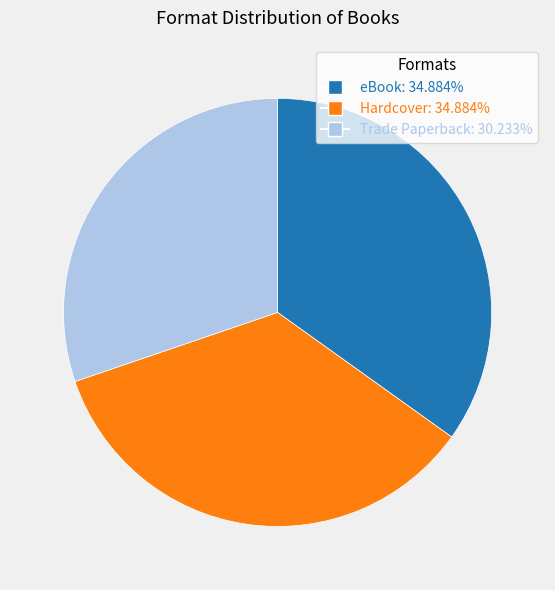

True or false: Trade Paperback accounts for 41% of the total.

False